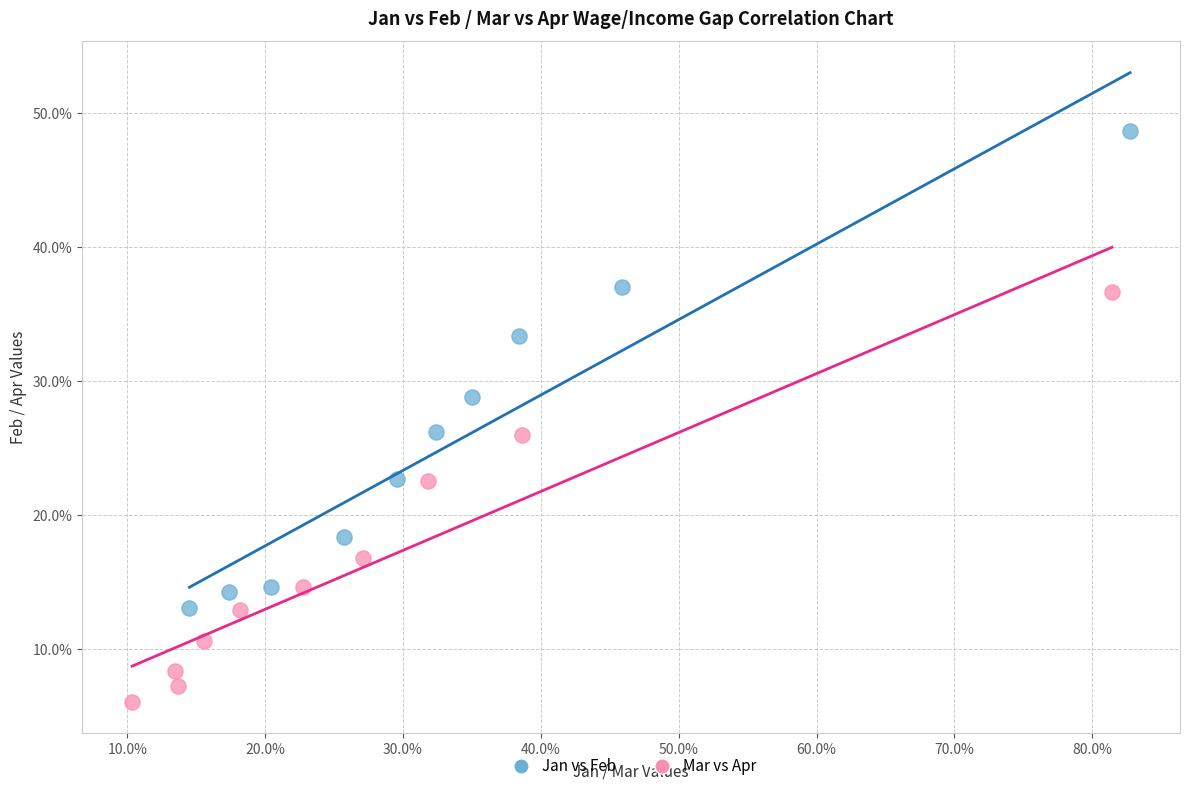

What are all the series names shown in the legend?

Jan vs Feb, Mar vs Apr